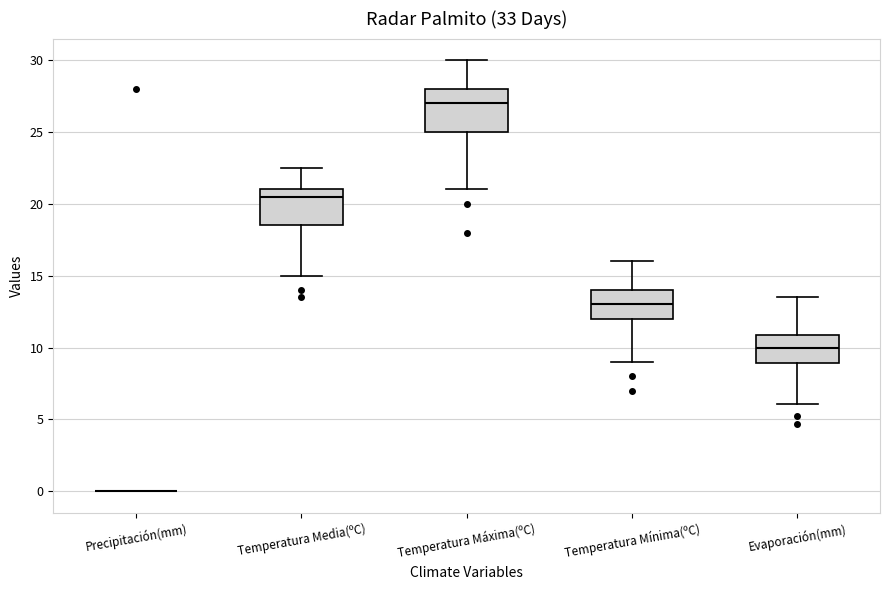

Reading left to right, read every box against the y-axis: the position of its median line, the range the box covers, and the ends of its whiskers. The values are not printed on the chart, so give them approximately, as read against the axis.

Precipitación(mm): box collapsed to a line at 0.0, whiskers 0.0 to 0.0
Temperatura Media(ºC): median 20.5, box 18.5 to 21.0, whiskers 15.0 to 22.5
Temperatura Máxima(ºC): median 27.0, box 25.0 to 28.0, whiskers 21.0 to 30.0
Temperatura Mínima(ºC): median 13.0, box 12.0 to 14.0, whiskers 9.0 to 16.0
Evaporación(mm): median 10.0, box 9.0 to 11.0, whiskers 6.0 to 13.5